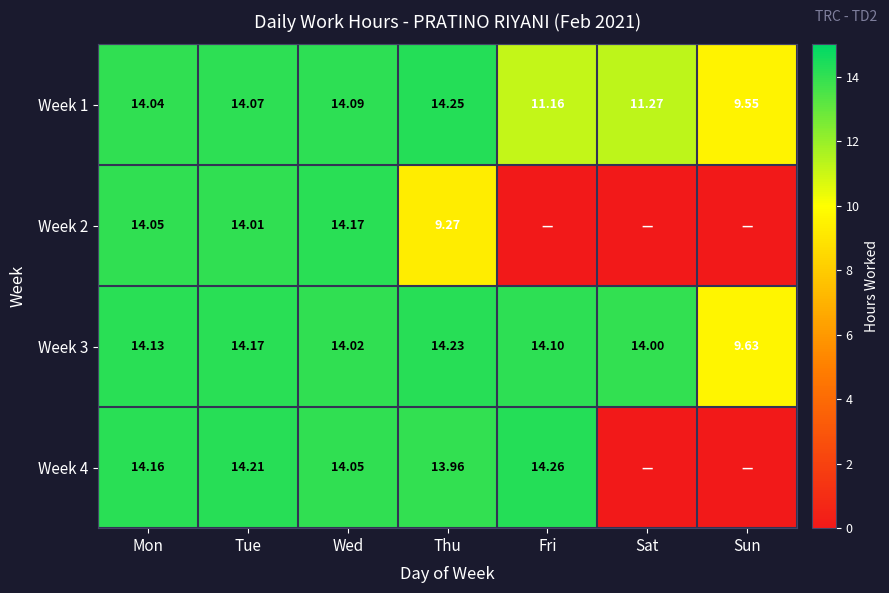

Is the value of Week 2 at Wed greater than the value of Week 3 at Sun?

Yes